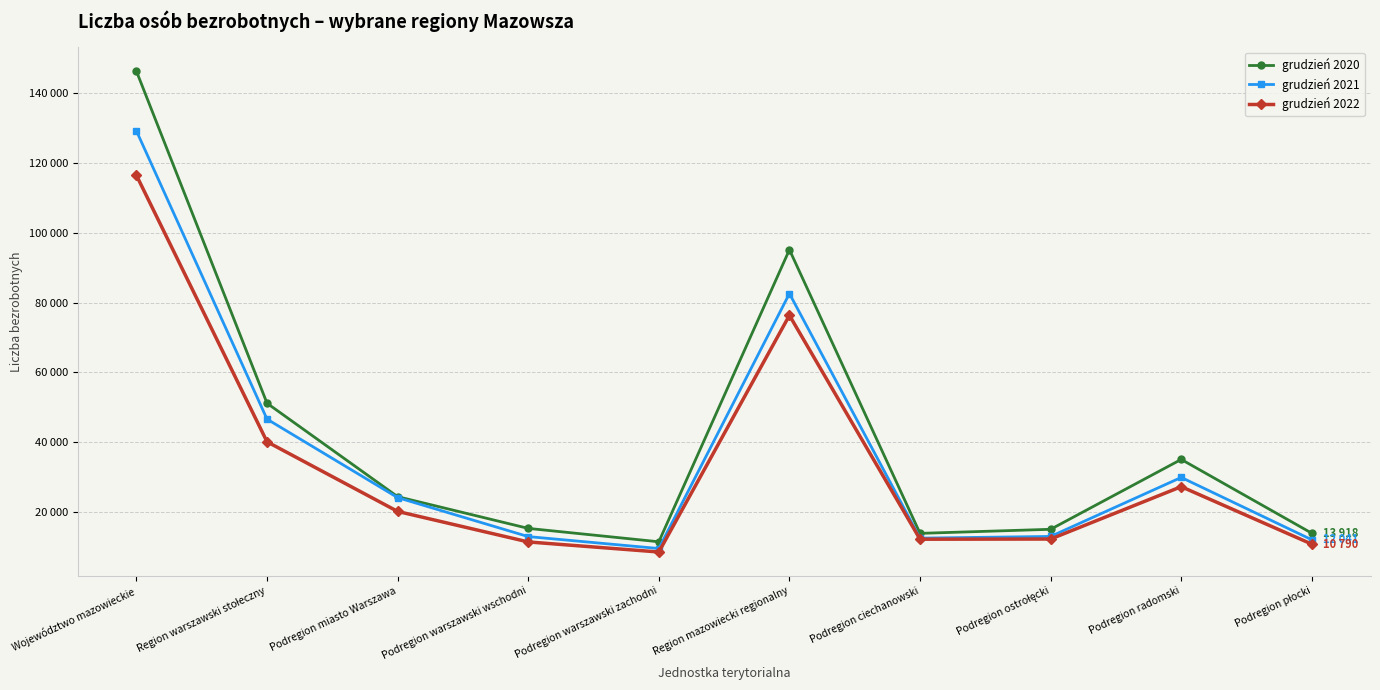

What are all the series names shown in the legend?

grudzień 2020, grudzień 2021, grudzień 2022